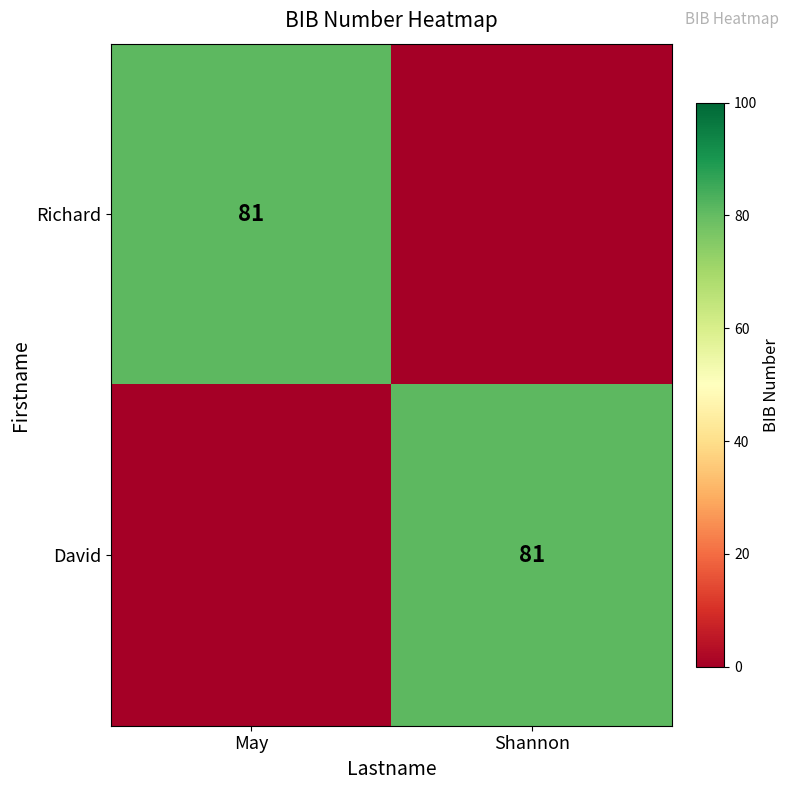

Is it true that David equals 81 at Shannon?

True